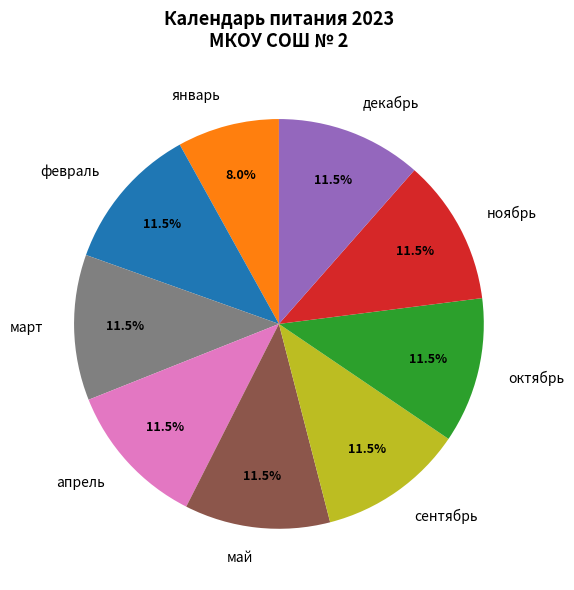

Is there any slice that represents more than half of the pie?

No